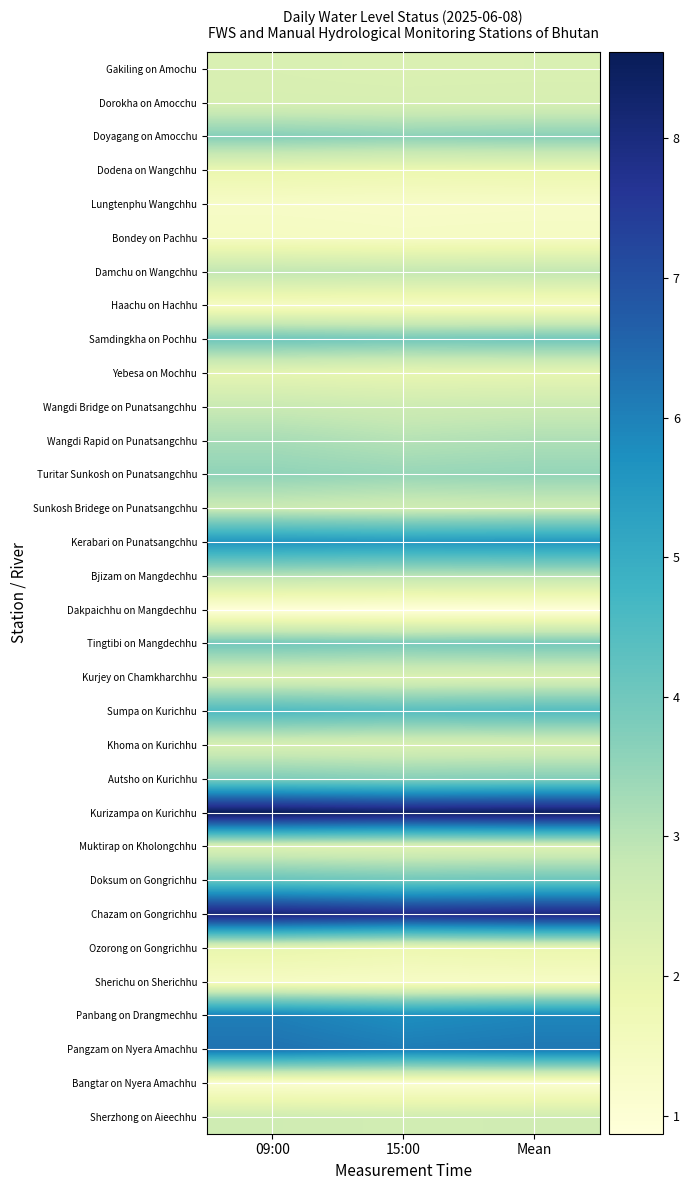

Which series has the largest range (max minus min)?

Panbang on Drangmechhu